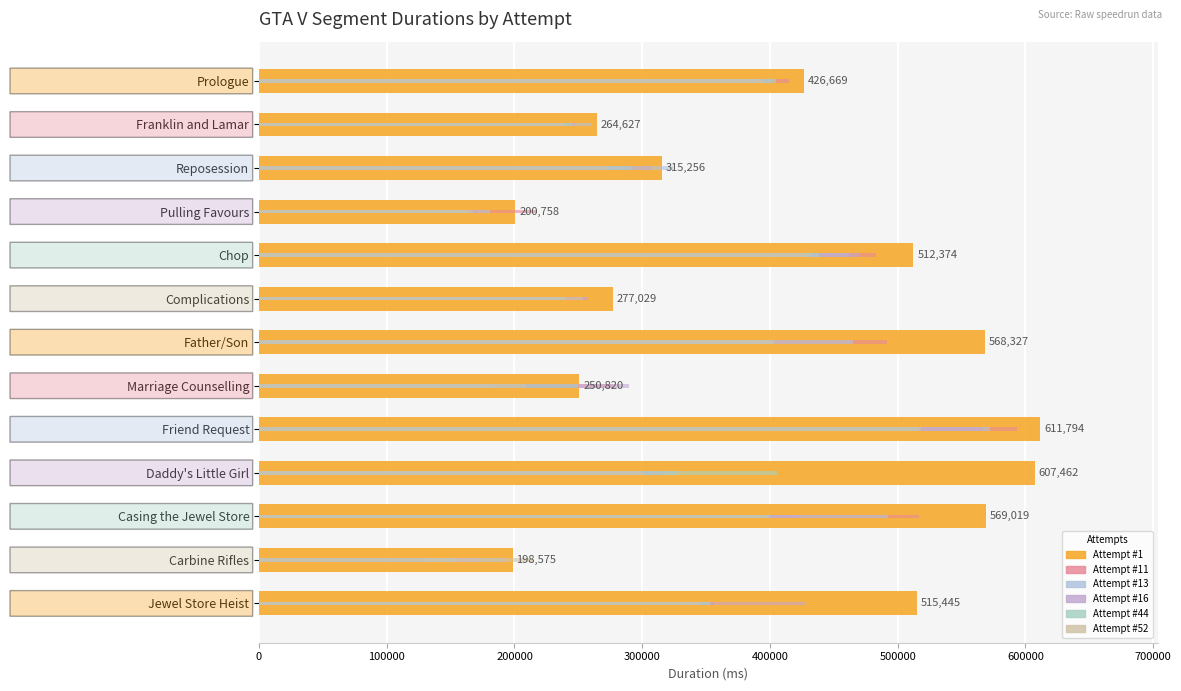

Which has a higher value, Friend Request or Franklin and Lamar?

Friend Request